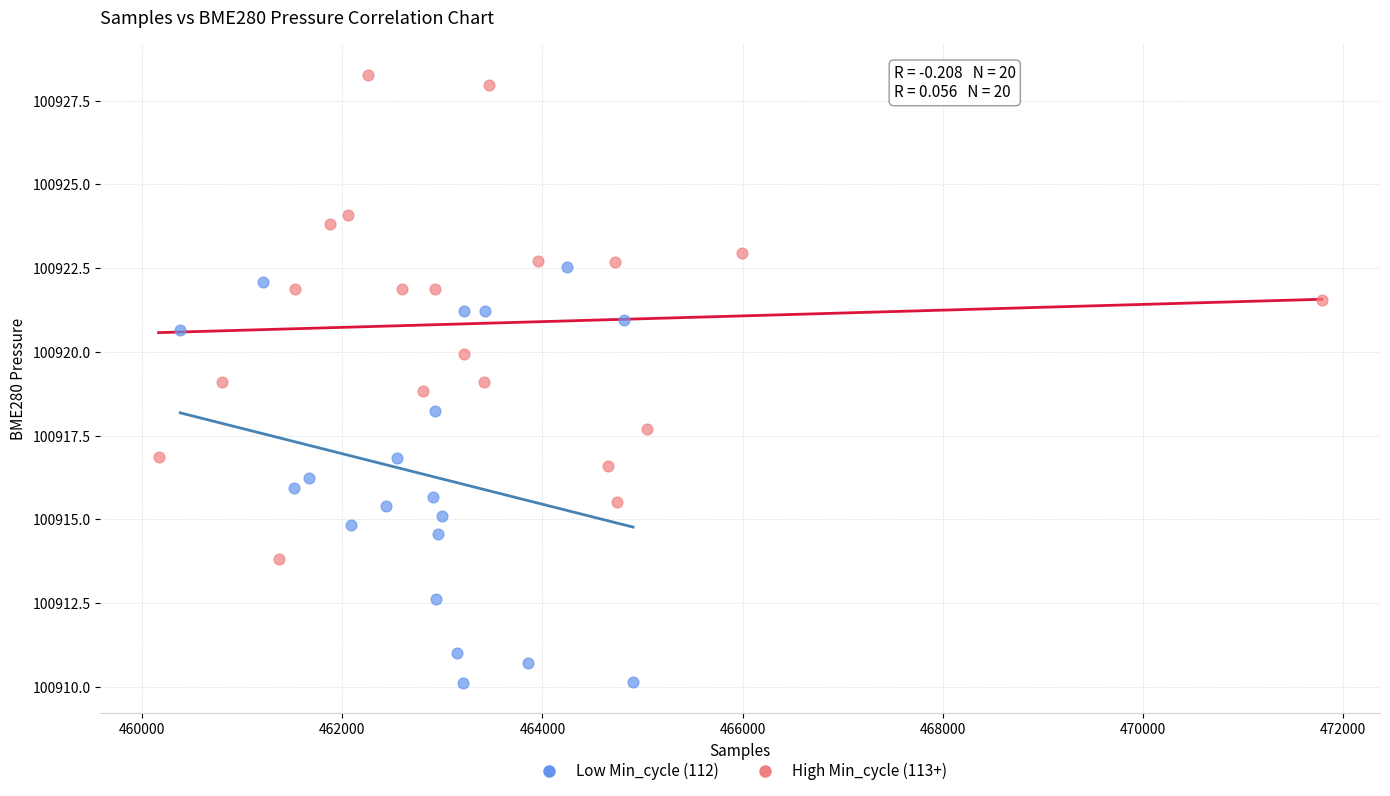

Which series has the largest Y range (max minus min)?

High Min_cycle (113+)